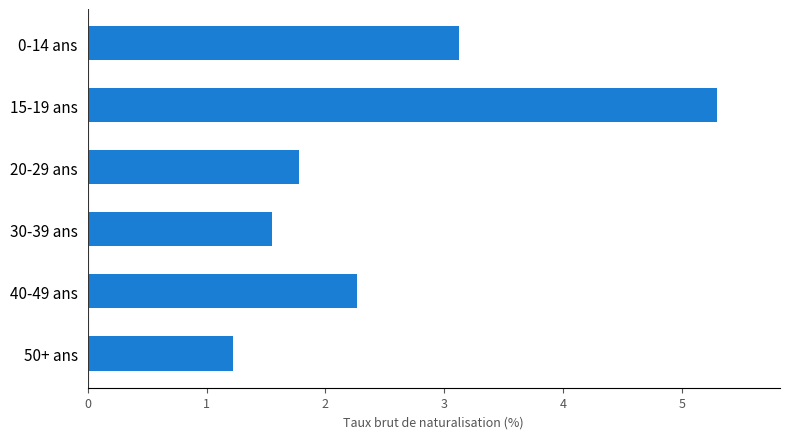

Does the chart contain stacked bars?

No